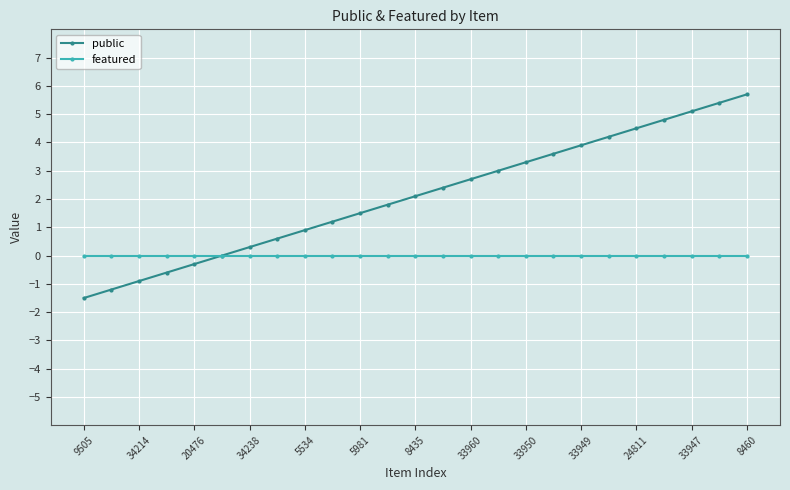

Which series has the widest spread of values?

public